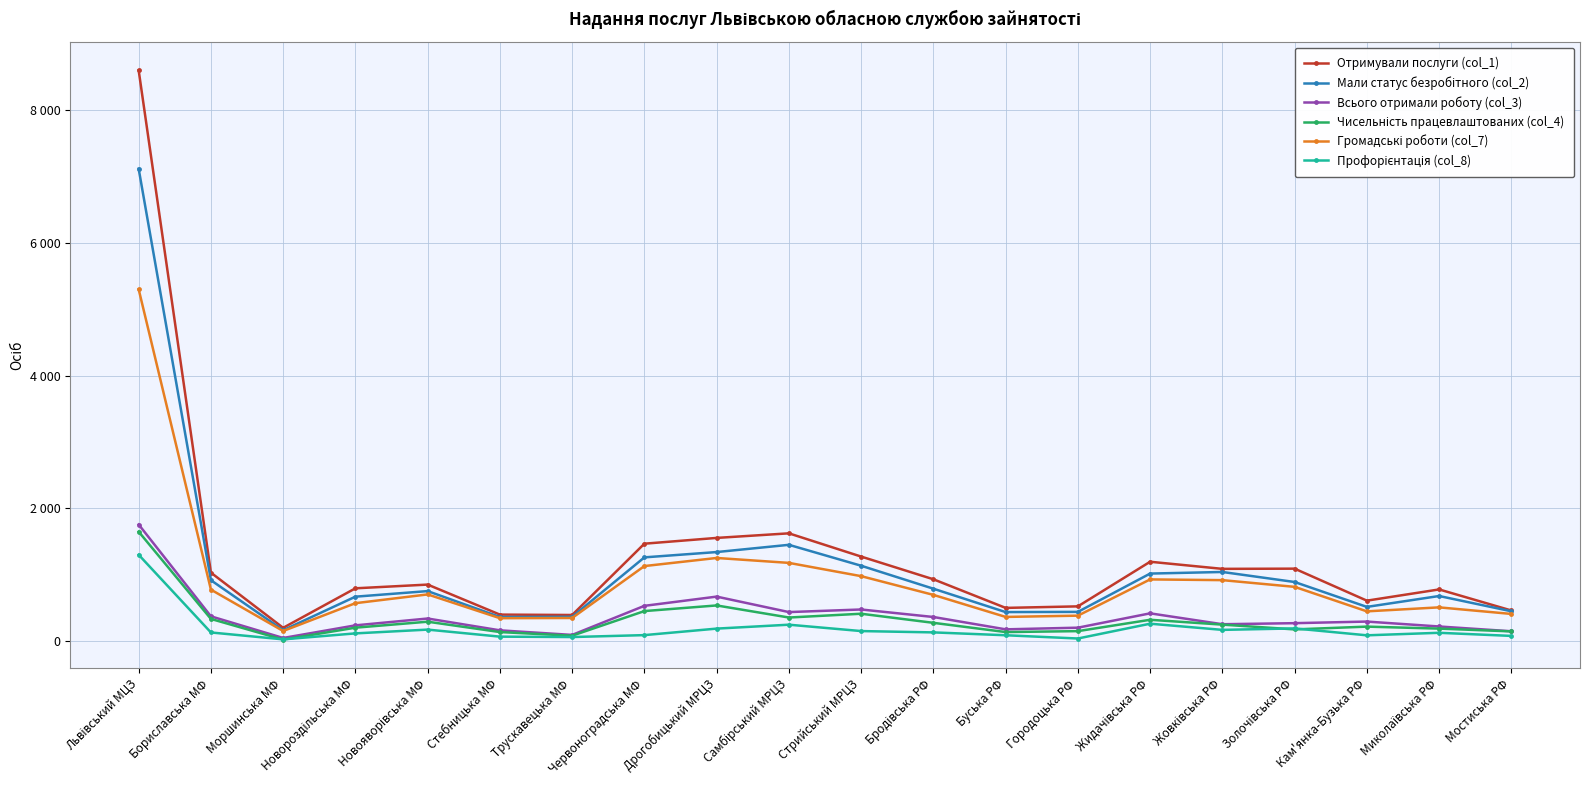

How many times do Профорієнтація (col_8) and Чисельність працевлаштованих (col_4) cross each other?

4